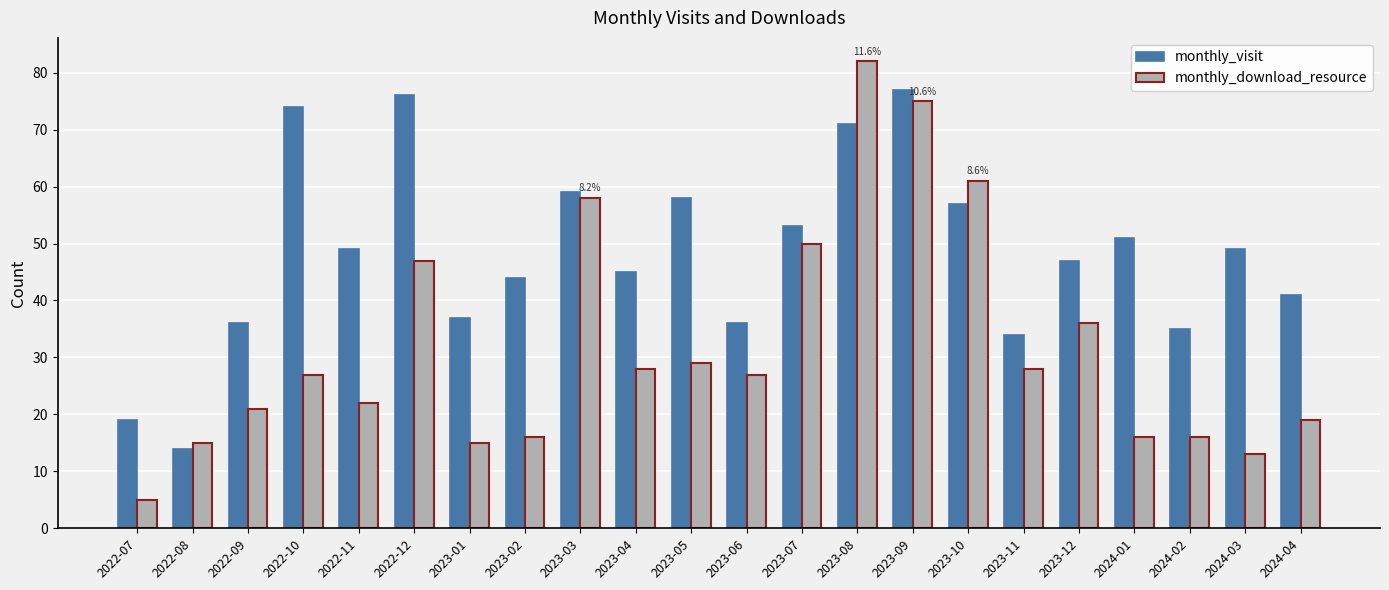

How many bars are there in total?

44